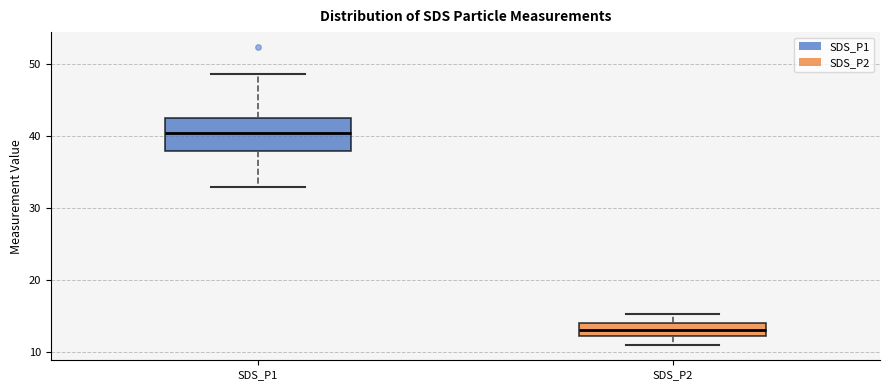

Which box is the tallest, from its lower edge to its upper edge?

SDS_P1